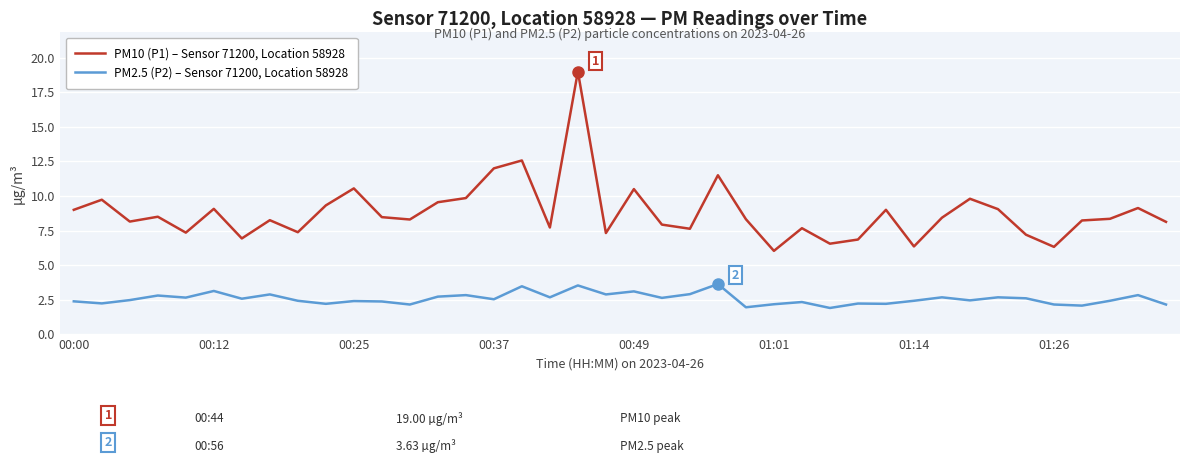

What is the difference between the maximum and minimum values in the PM2.5 (P2) – Sensor 71200, Location 58928 series?

1.7